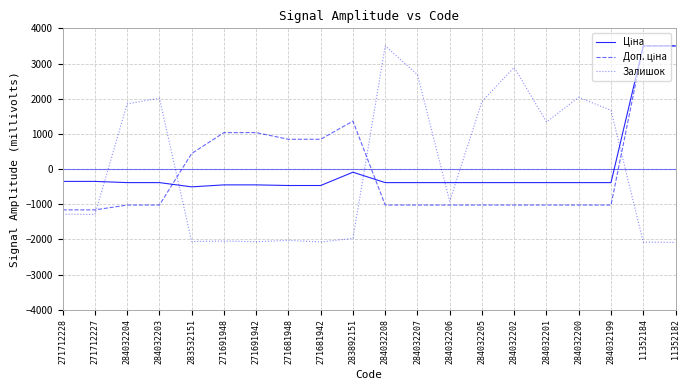

How many positive values does the Залишок series have?

9